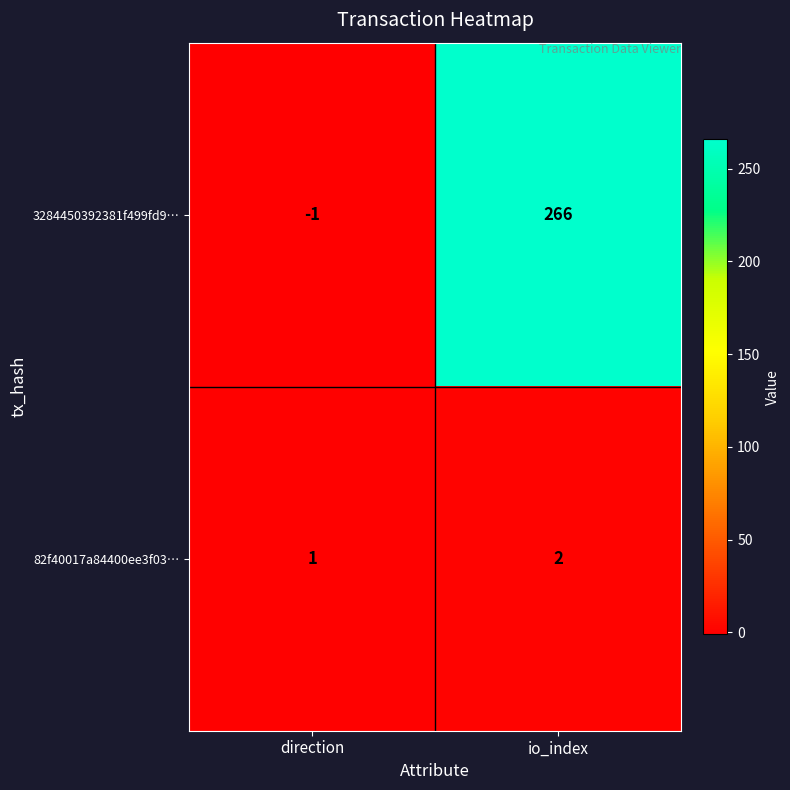

Reading left to right, list all the values displayed in this chart.

3284450392381f499fd9…: direction=-1	io_index=266
82f40017a84400ee3f03…: direction=1	io_index=2